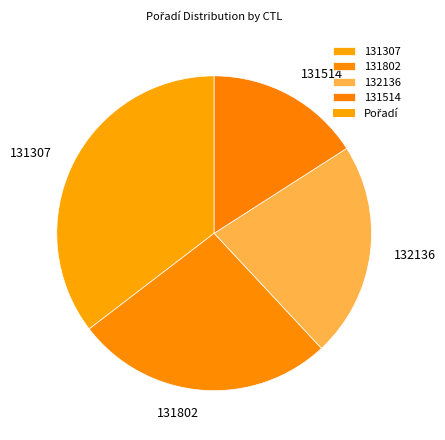

Does 131307 account for over 50% of the chart?

No